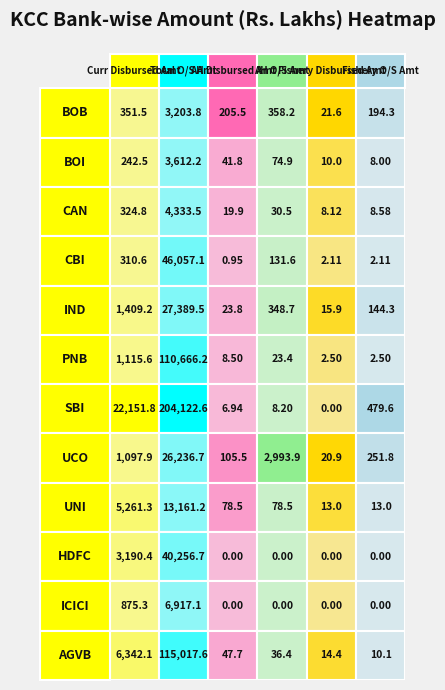

How many categories are shown in the chart?

6